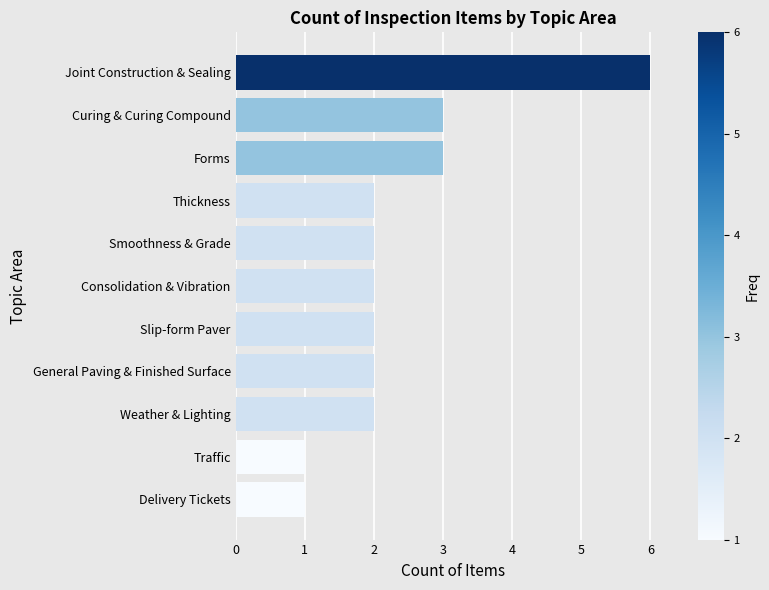

What is the minimum value shown in the chart?

1